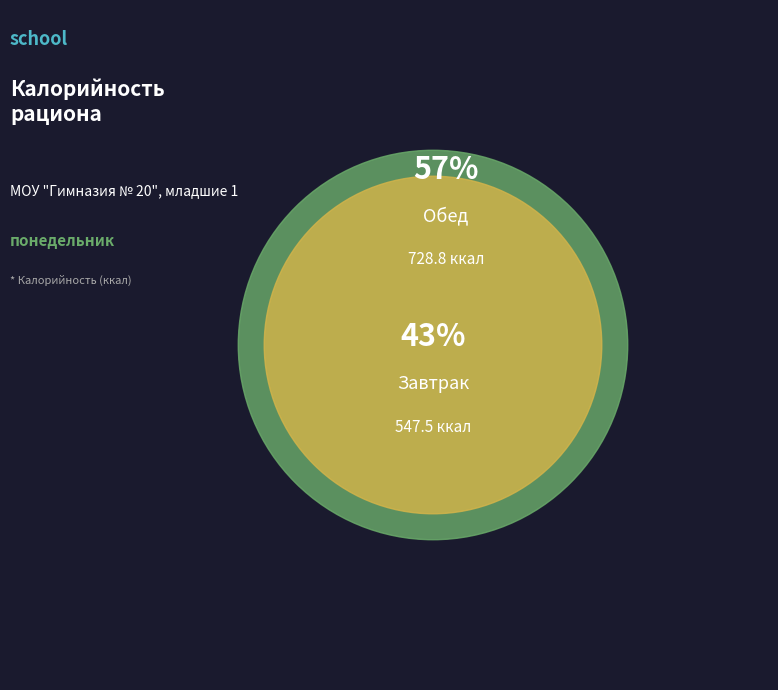

Rank the categories by value from highest to lowest.

Обед, Завтрак